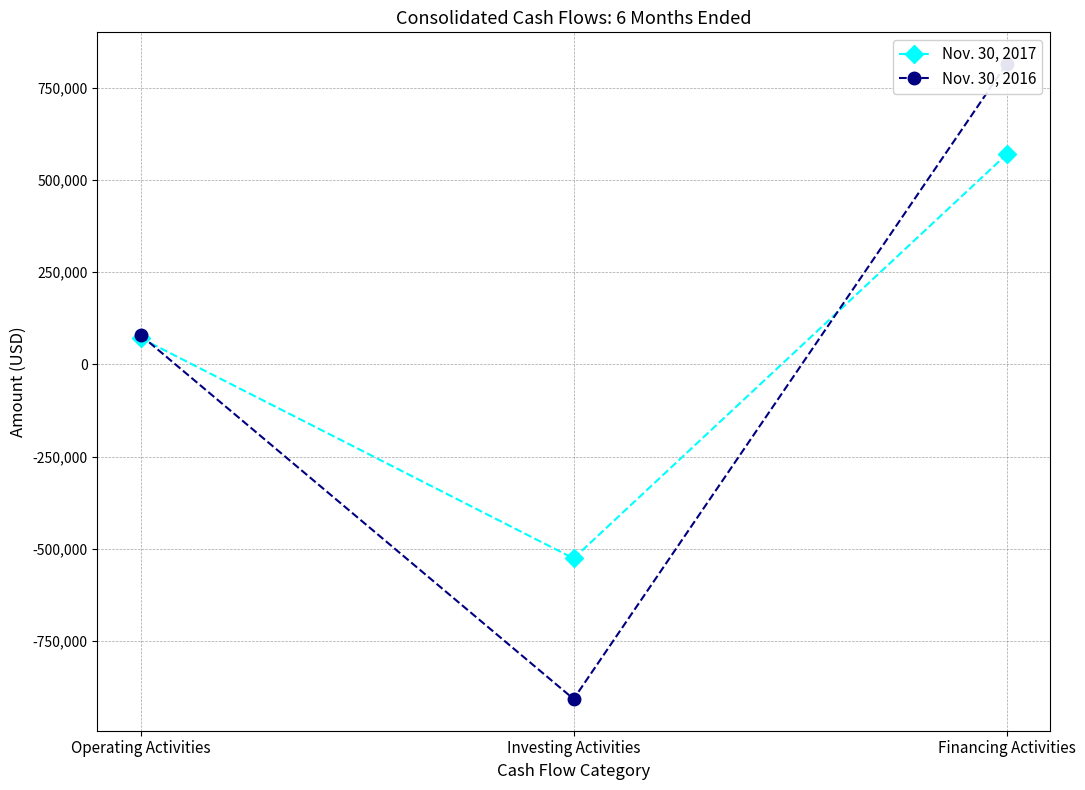

Is it true that Nov. 30, 2016 equals 814099 at Financing Activities?

True